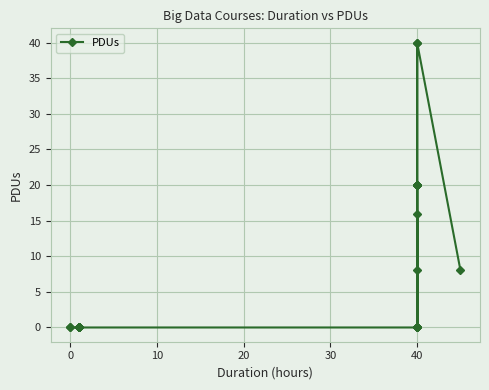

What is the average value?

8